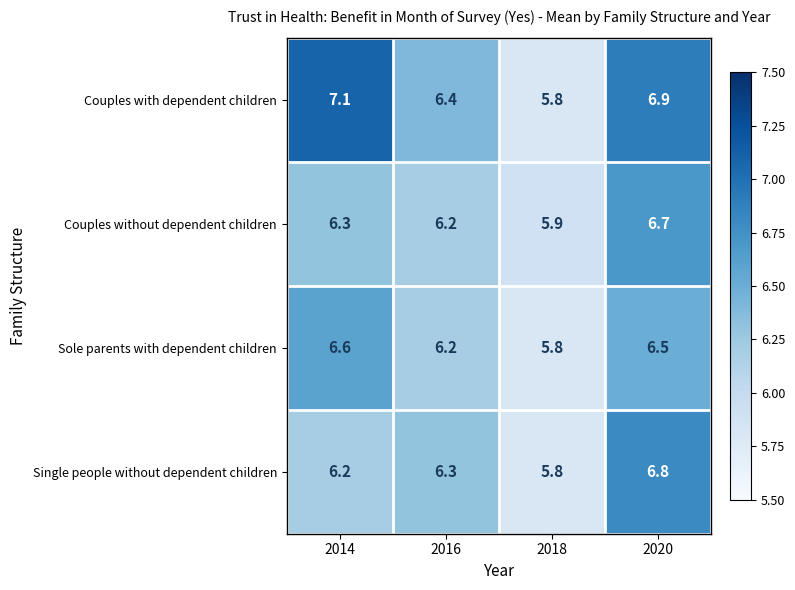

Reading right to left, list all the values displayed in this chart.

Couples with dependent children: 2020=6.9	2018=5.8	2016=6.4	2014=7.1
Couples without dependent children: 2020=6.7	2018=5.9	2016=6.2	2014=6.3
Sole parents with dependent children: 2020=6.5	2018=5.8	2016=6.2	2014=6.6
Single people without dependent children: 2020=6.8	2018=5.8	2016=6.3	2014=6.2